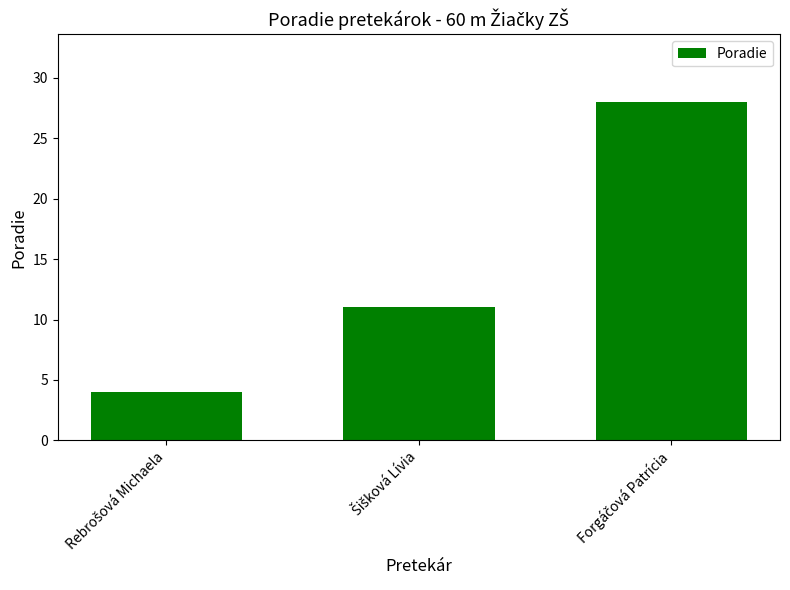

What is the minimum value shown in the chart?

4